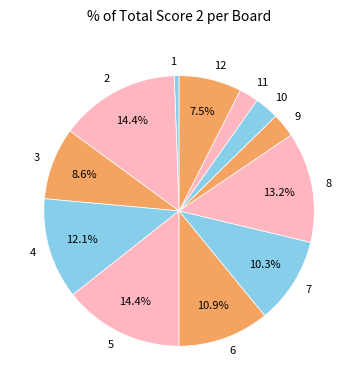

Combined, do 4 and 7 account for over 50%?

No